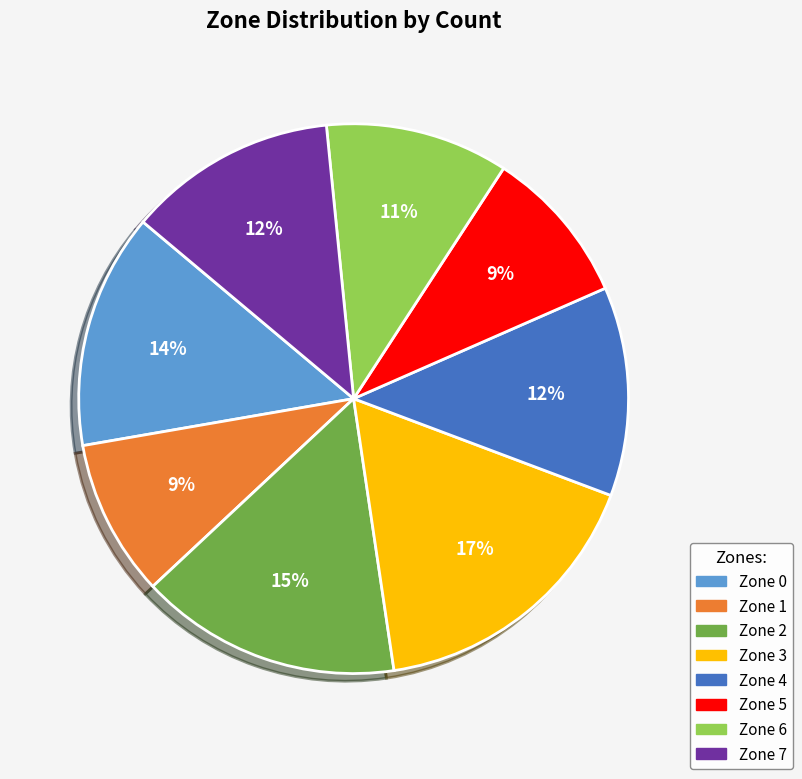

Is it true that Zone 1 is 1% of the pie?

False